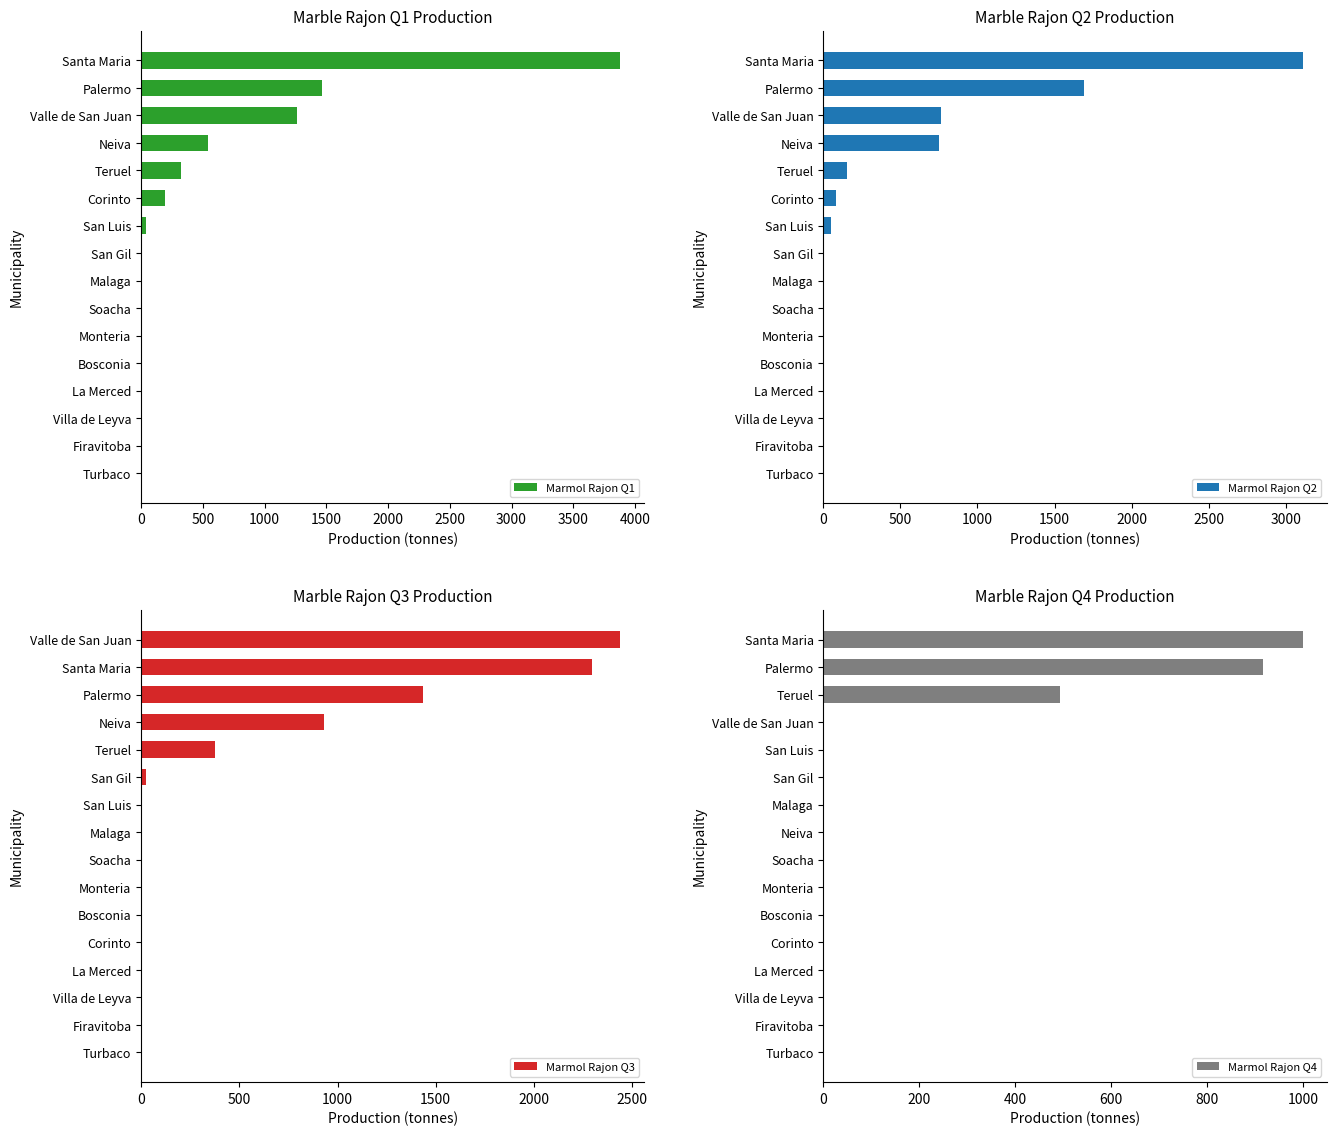

What is the difference between the Marmol Rajon Q1 values at San Gil and Palermo?

1463.0